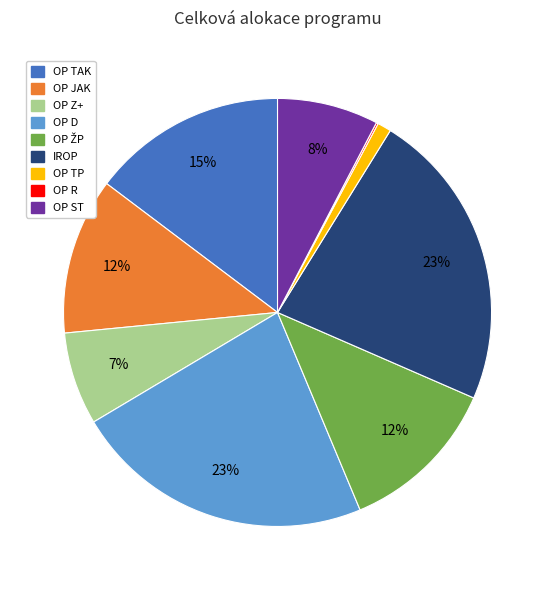

Is IROP the majority of the pie?

No